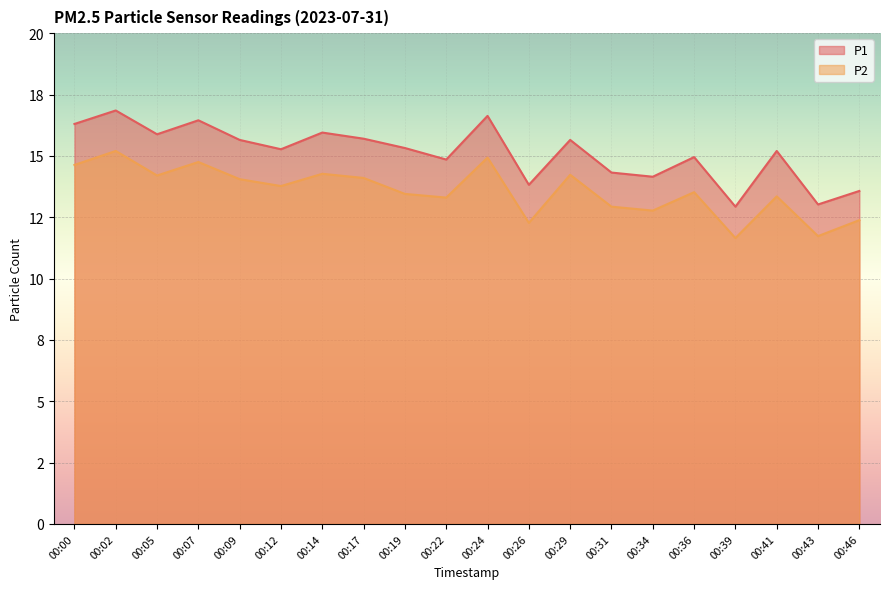

What is the sum of all P2 values?

271.5